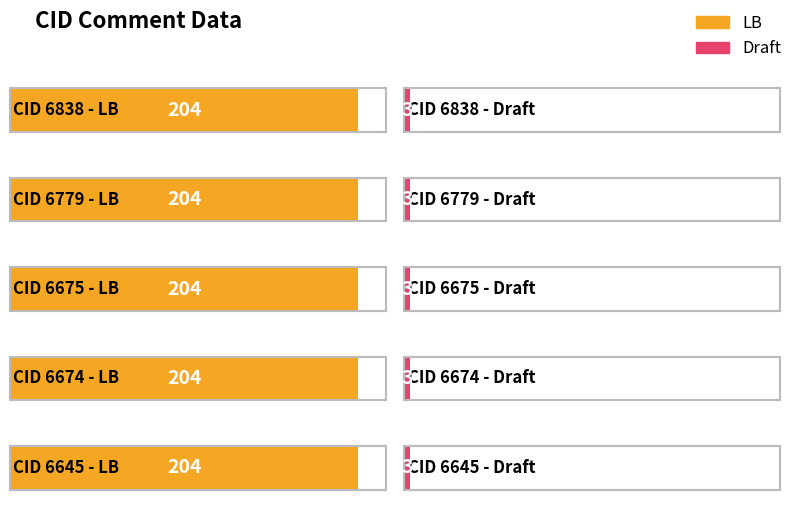

What is the spread (max minus min) of values at 6838?

201